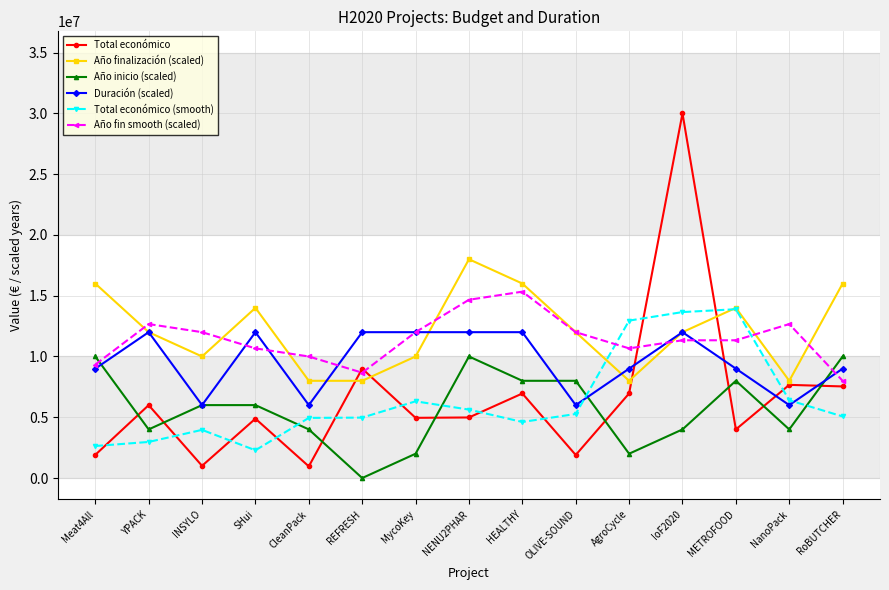

Where does the Total económico (smooth) series first go above 5067173?

MycoKey